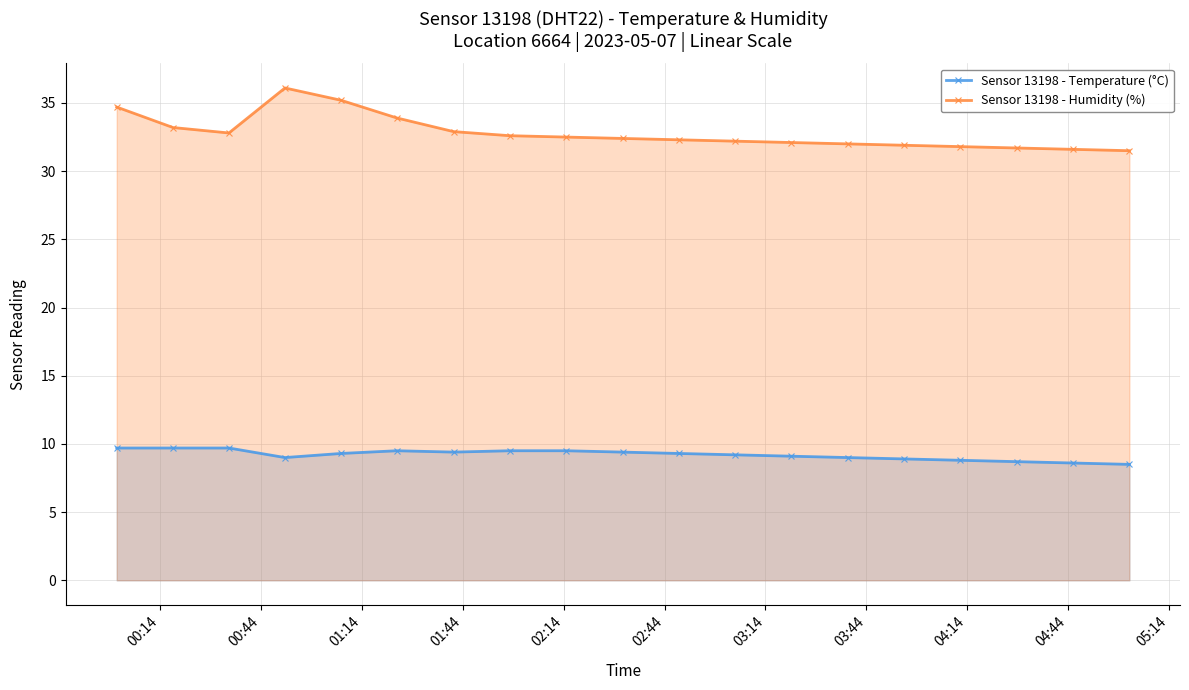

What is the minimum value shown in the chart?

8.5